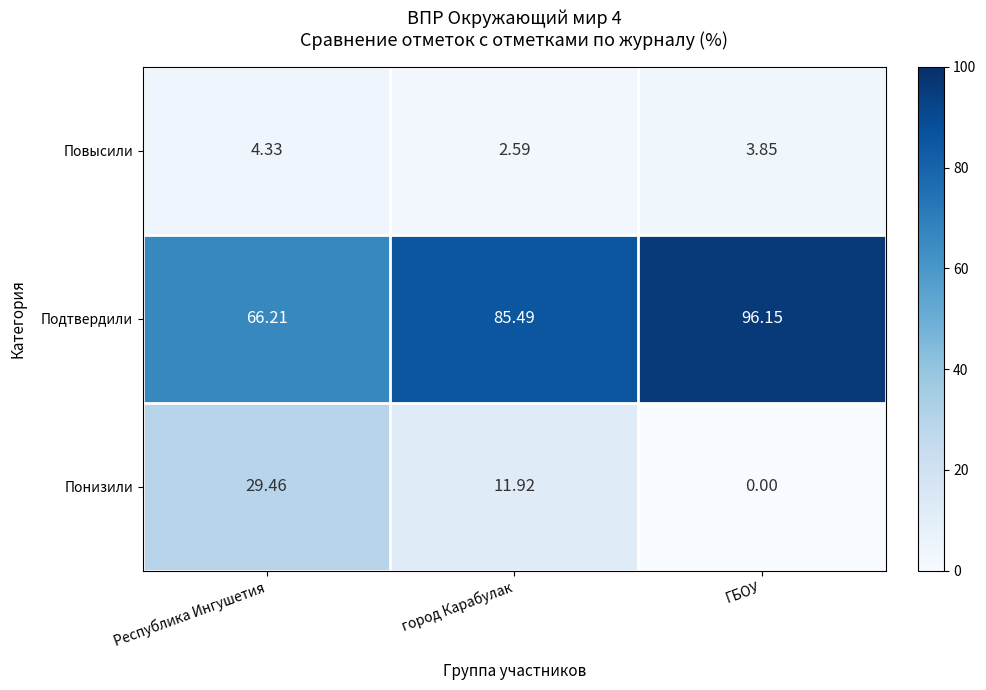

At which label does Подтвердили reach its peak?

ГБОУ